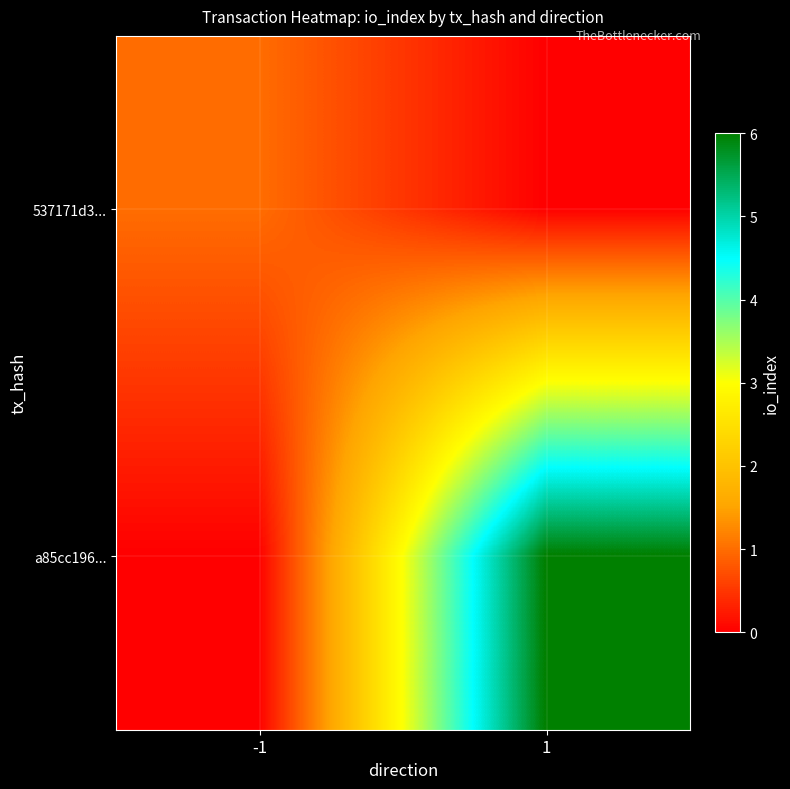

How many data points does each series have?

2